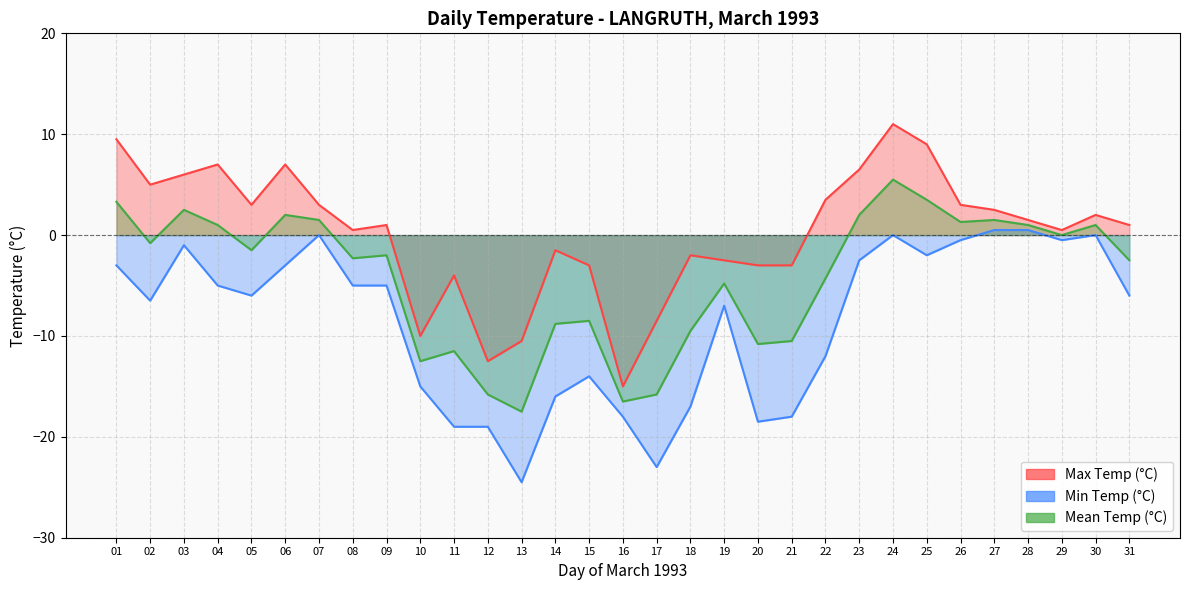

True or false: Mean Temp (°C) and Max Temp (°C) intersect in this chart.

False